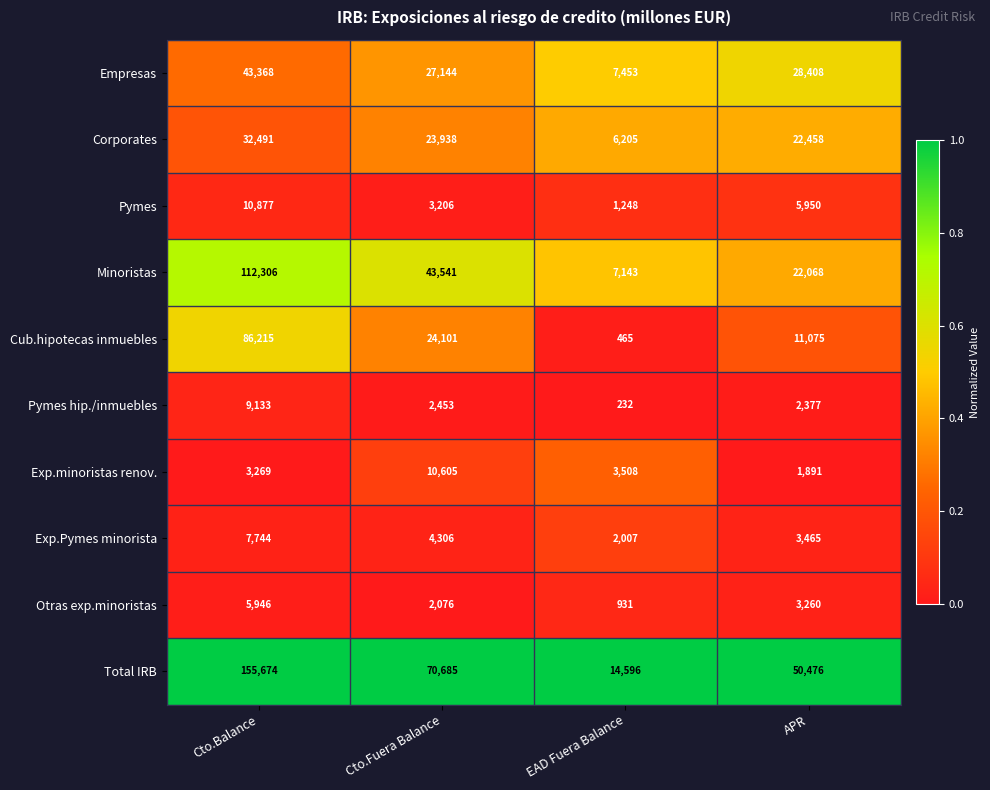

Is it true that Empresas equals 9722 at EAD Fuera Balance?

False